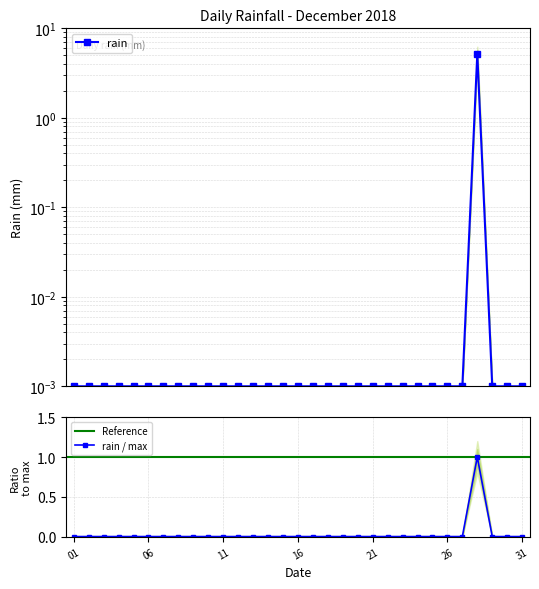

Reading left to right, transcribe all the data shown in this chart.

0.0	0.0	0.0	0.0	0.0	0.0	0.0	0.0	0.0	0.0	0.0	0.0	0.0	0.0	0.0	0.0	0.0	0.0	0.0	0.0	0.0	0.0	0.0	0.0	0.0	0.0	0.0	5.2	0.0	0.0	0.0